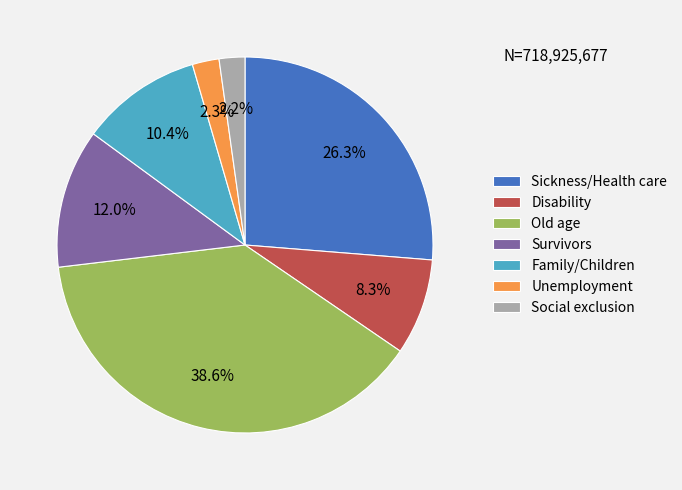

True or false: Sickness/Health care accounts for 15% of the total.

False